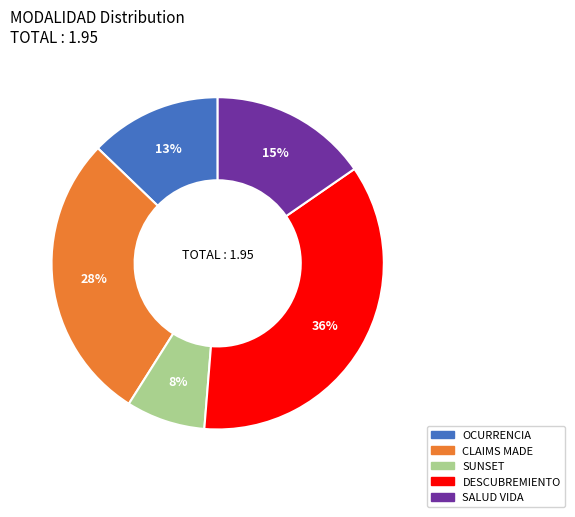

What percentage is the DESCUBREMIENTO slice, to the nearest percent?

36%